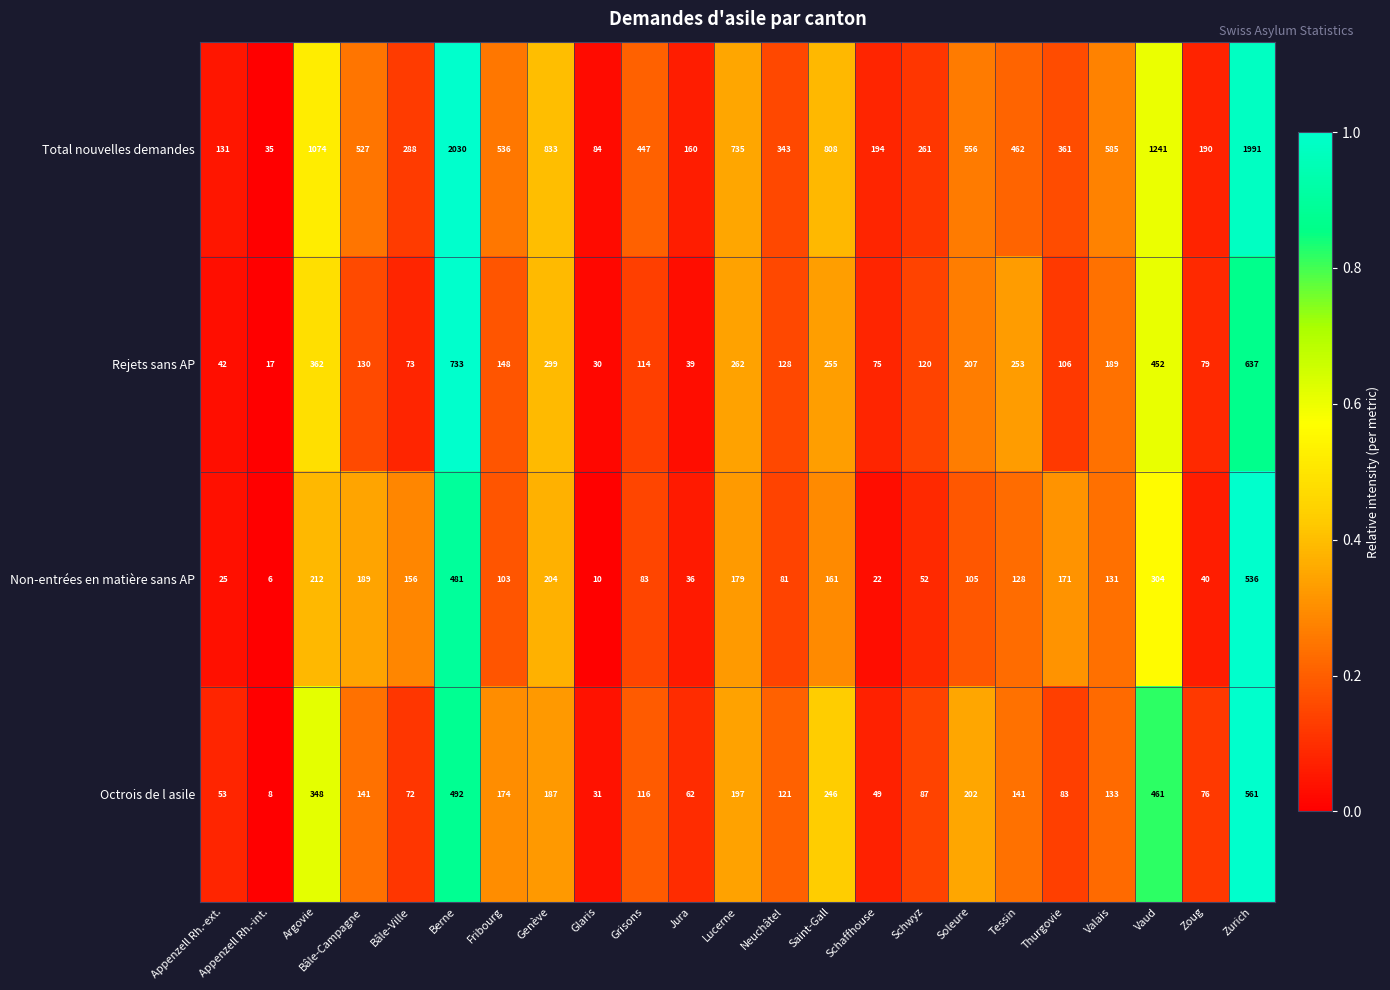

What is the sum of the Rejets sans AP values at Neuchâtel and Grisons?

242